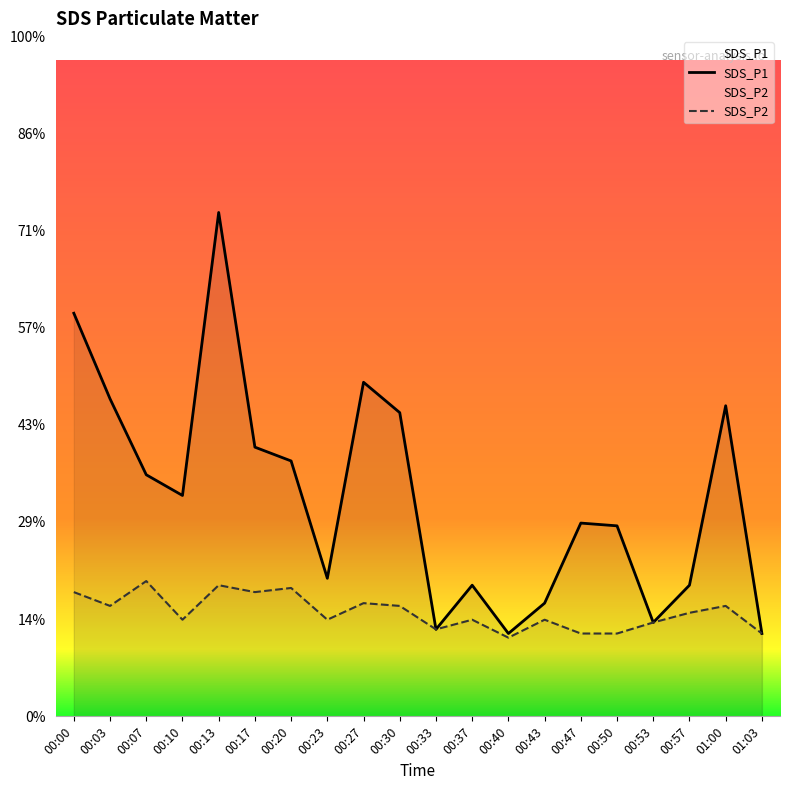

Which series has the largest total across all categories?

SDS_P1